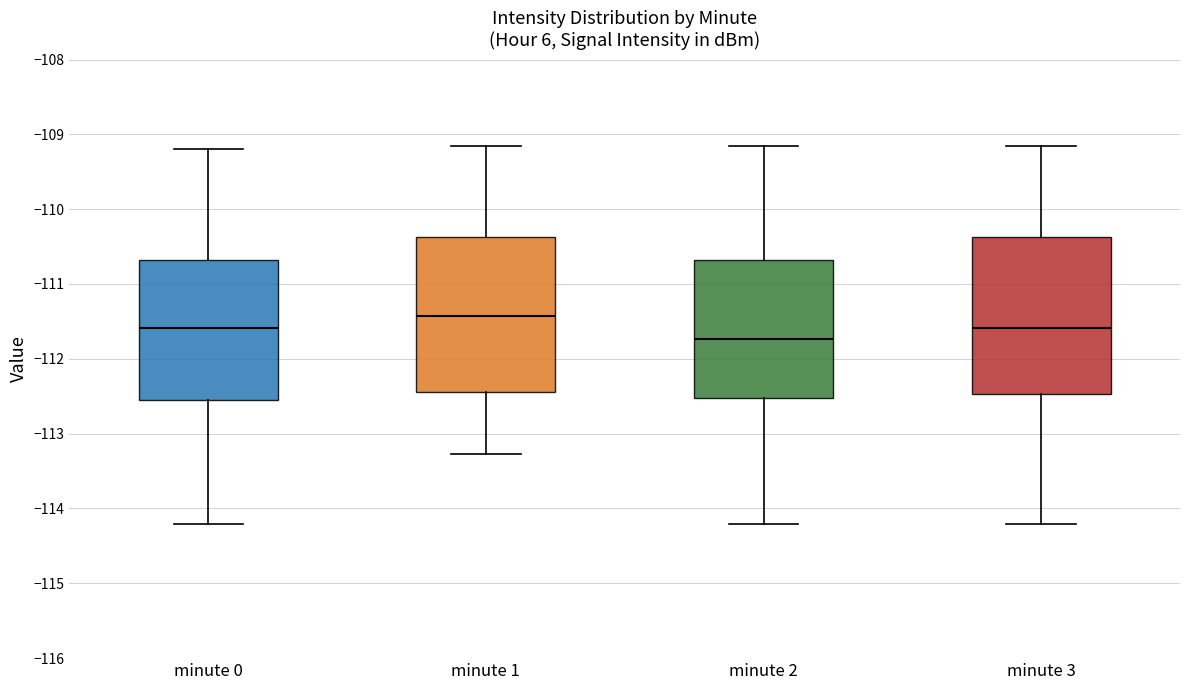

Where does the upper whisker of the box for minute 1 end on the y-axis? The values are not printed on the chart, so give them approximately, as read against the axis.

-109.2